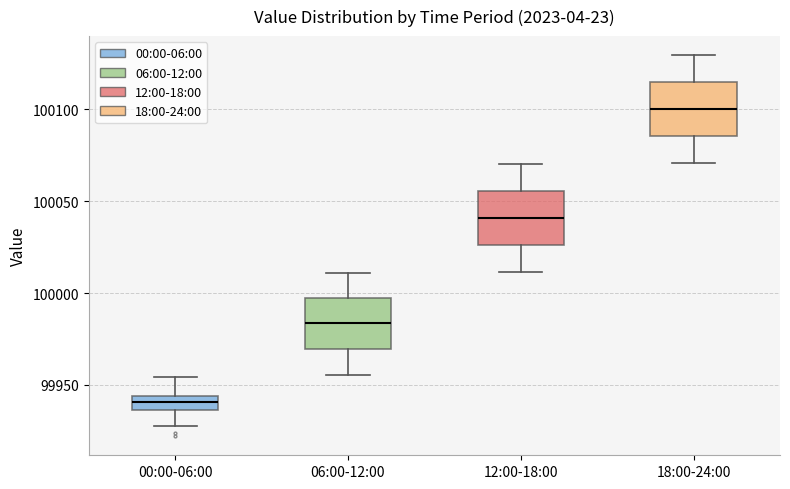

Which box's median line is the lowest?

00:00-06:00